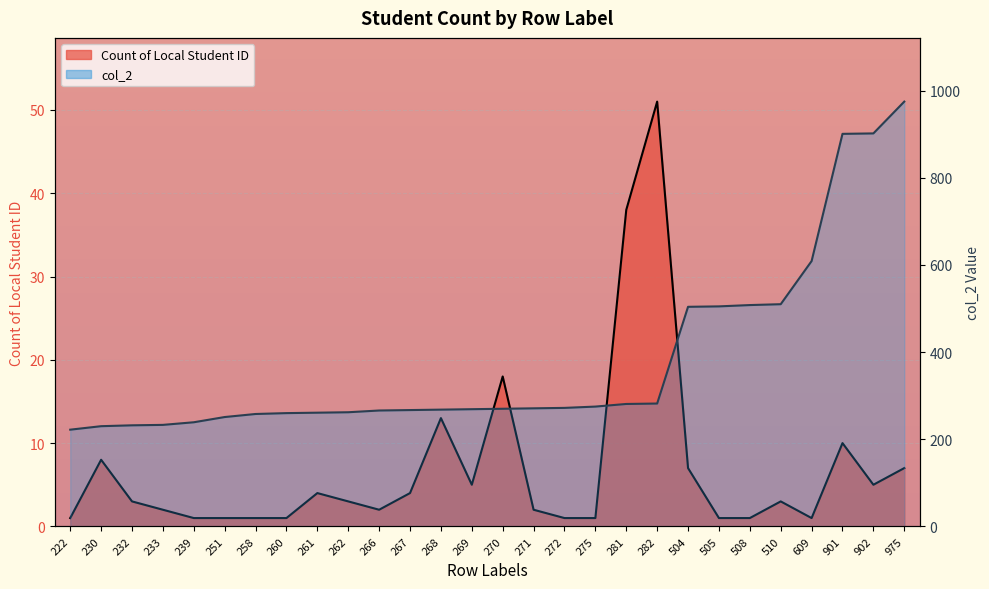

Which label corresponds to the smallest value in the chart?

222